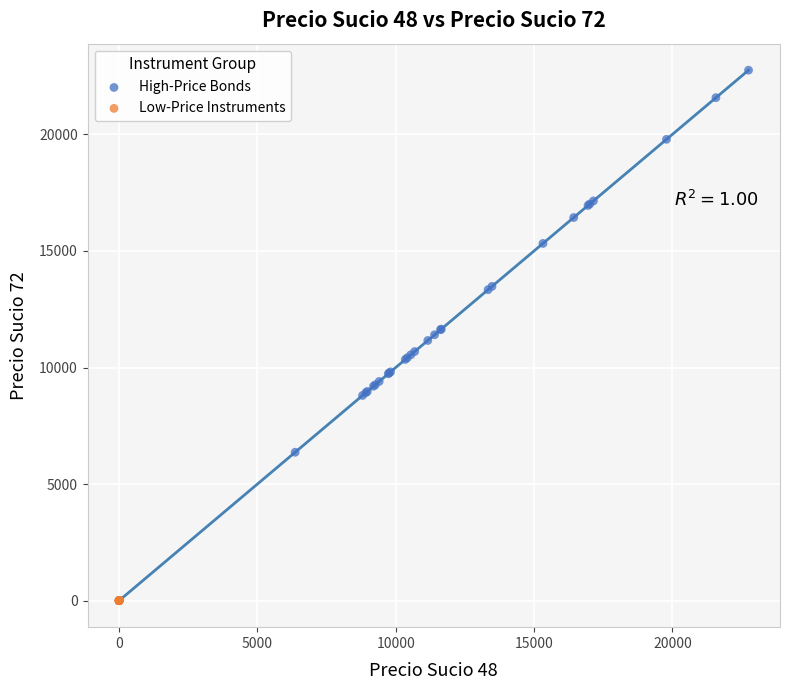

Which series has the largest Y range (max minus min)?

High-Price Bonds